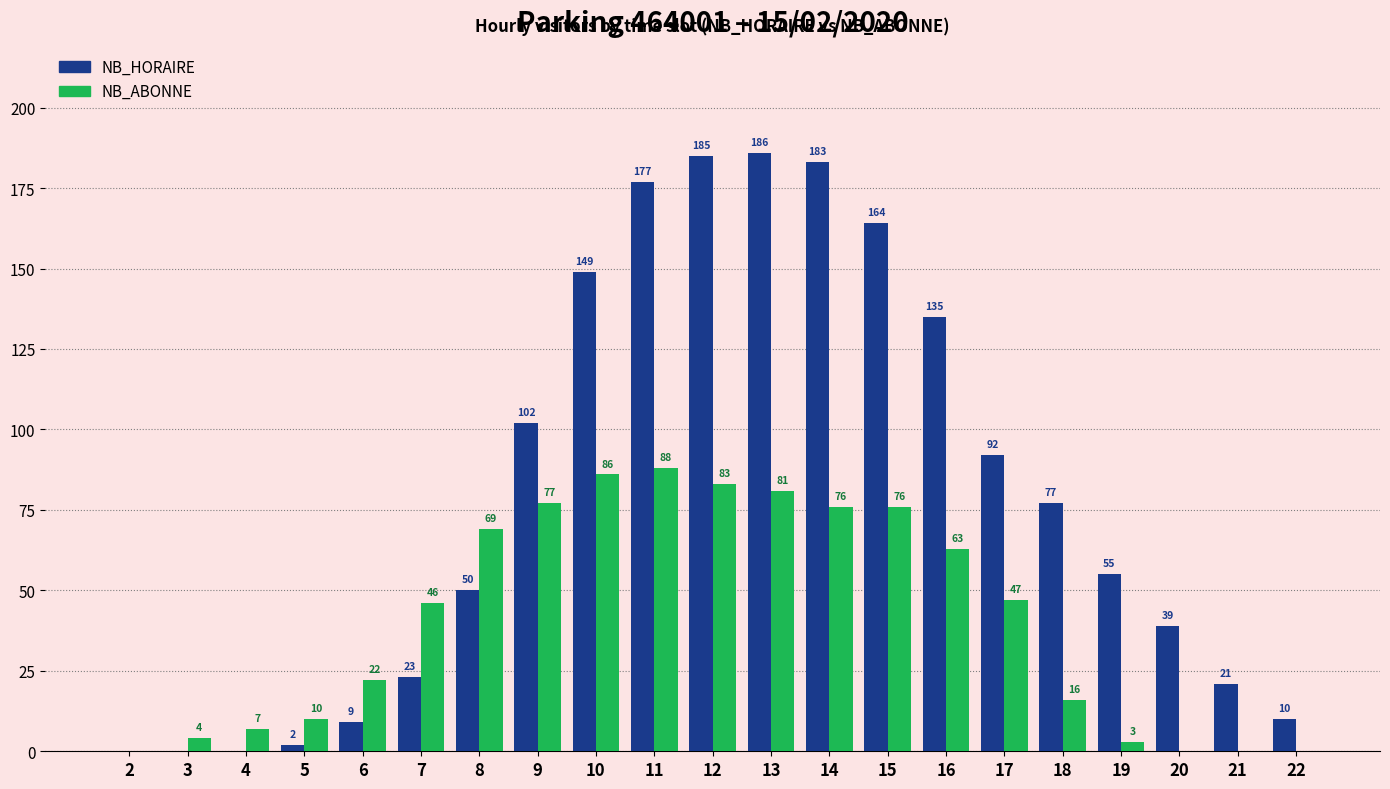

At which category is the sum across all series the highest?

12